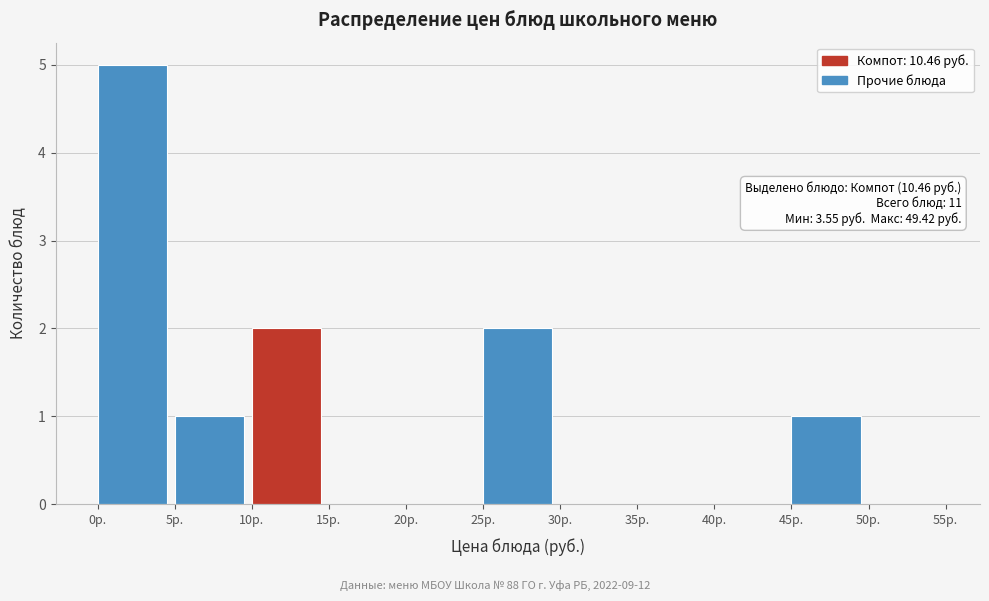

Over which range of the x-axis is the bar tallest?

0 to 5